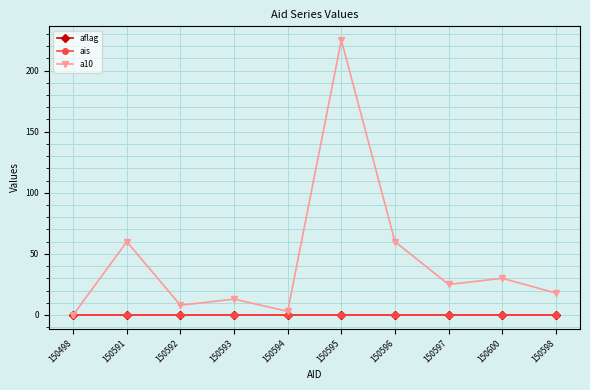

True or false: ais and aflag intersect in this chart.

False